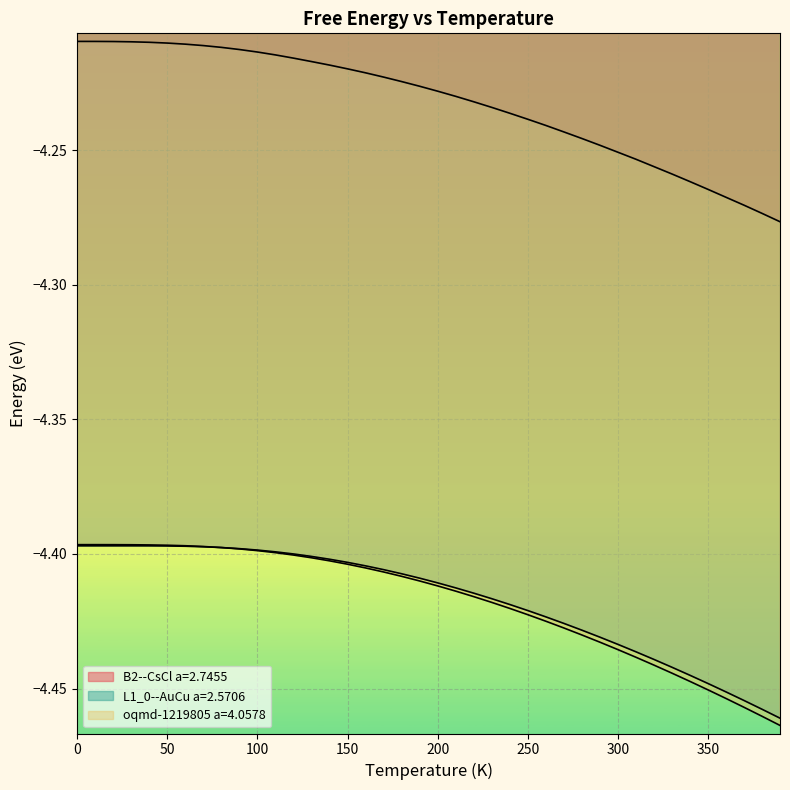

Between 310 and 320, which series saw the biggest shift?

oqmd-1219805 a=4.0578